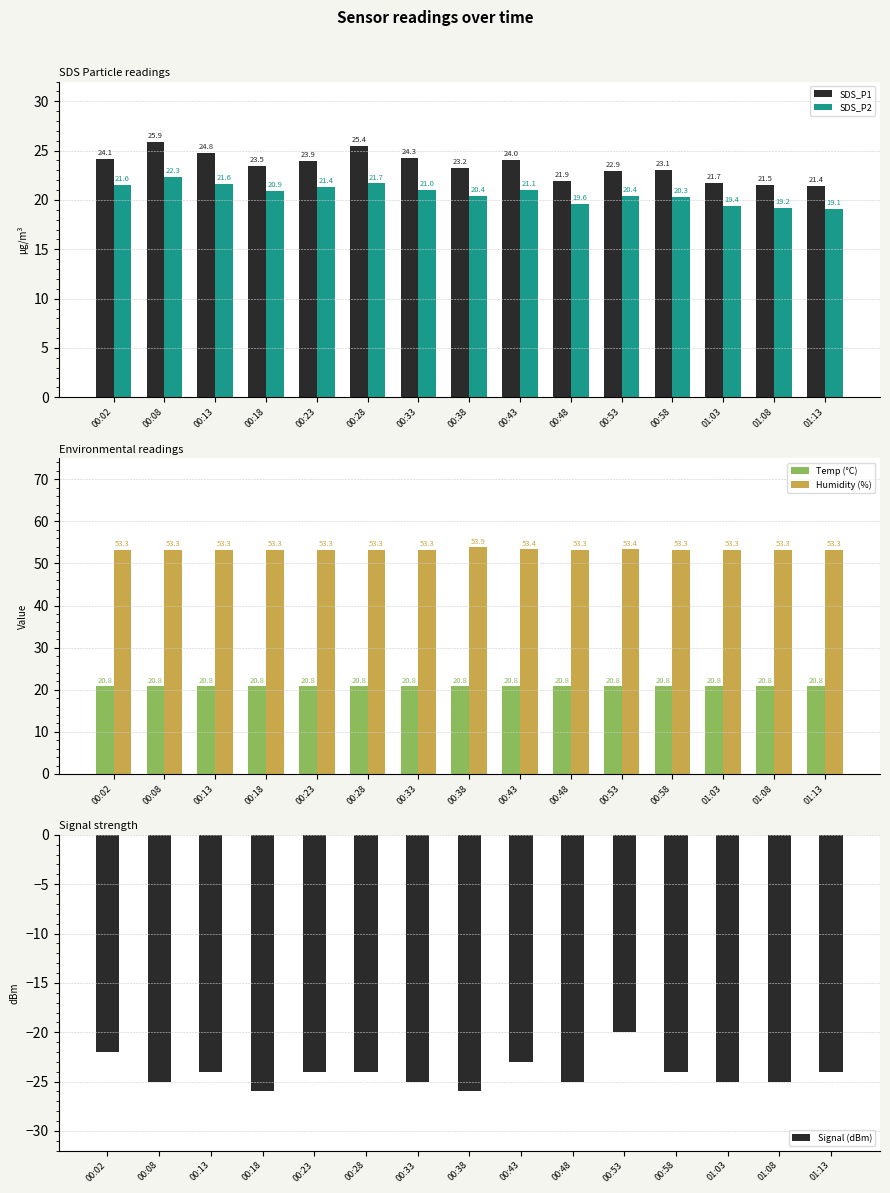

What are all the series names shown in the legend?

SDS_P1, SDS_P2, Temp (°C), Humidity (%), Signal (dBm)